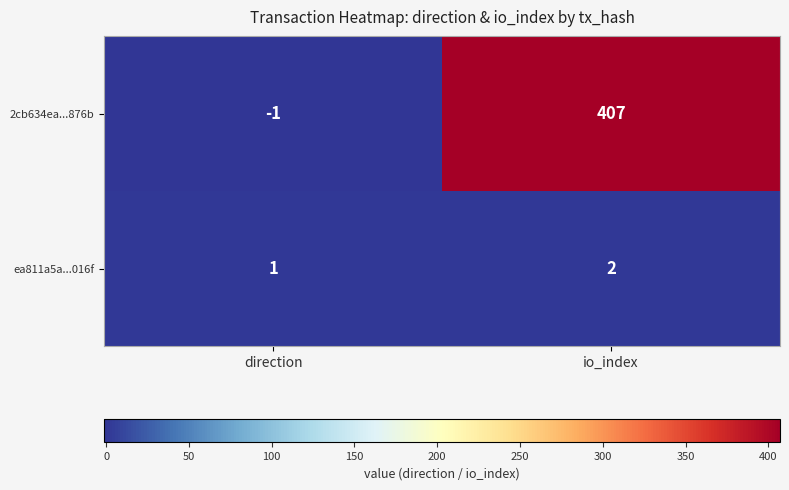

What is the maximum value shown in the chart?

407